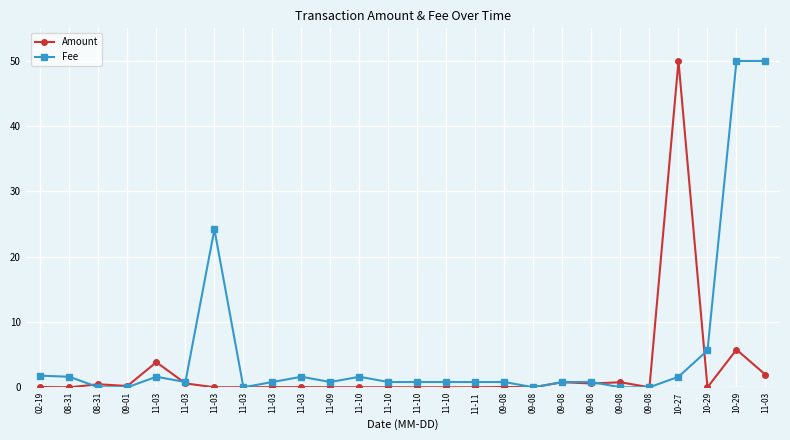

What is the spread (max minus min) of values at 11-10?

1.6